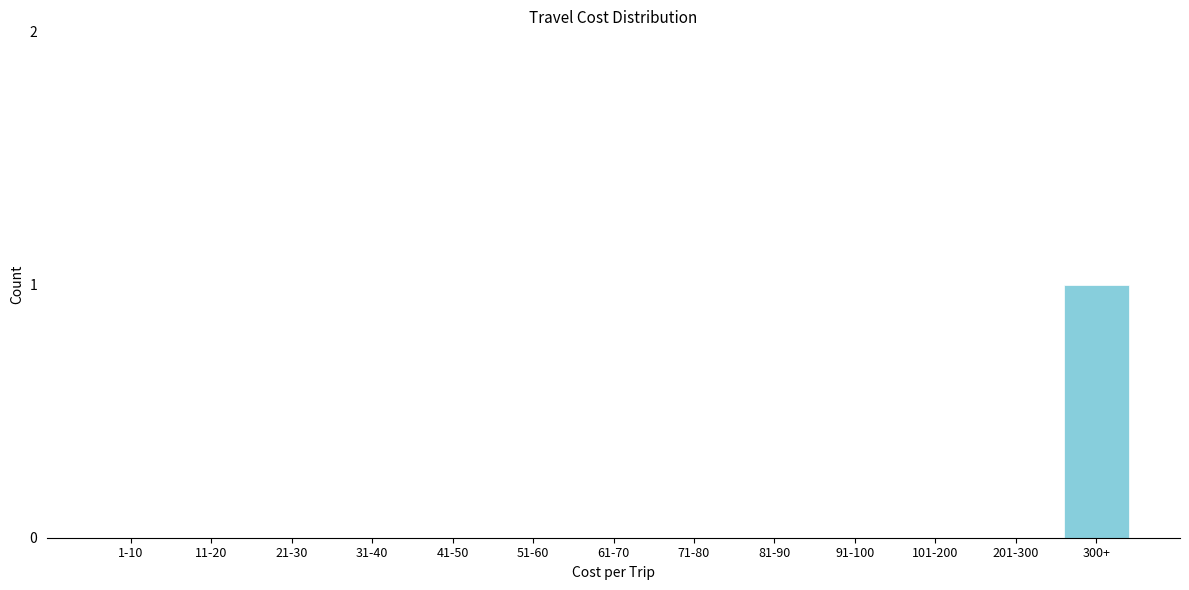

Reading left to right, extract all data points from this chart.

1-10=0	11-20=0	21-30=0	31-40=0	41-50=0	51-60=0	61-70=0	71-80=0	81-90=0	91-100=0	101-200=0	201-300=0	300+=1